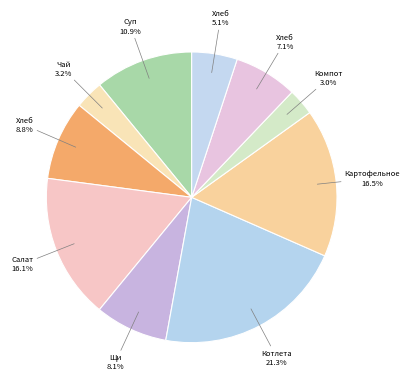

How many slices are in this pie chart?

10